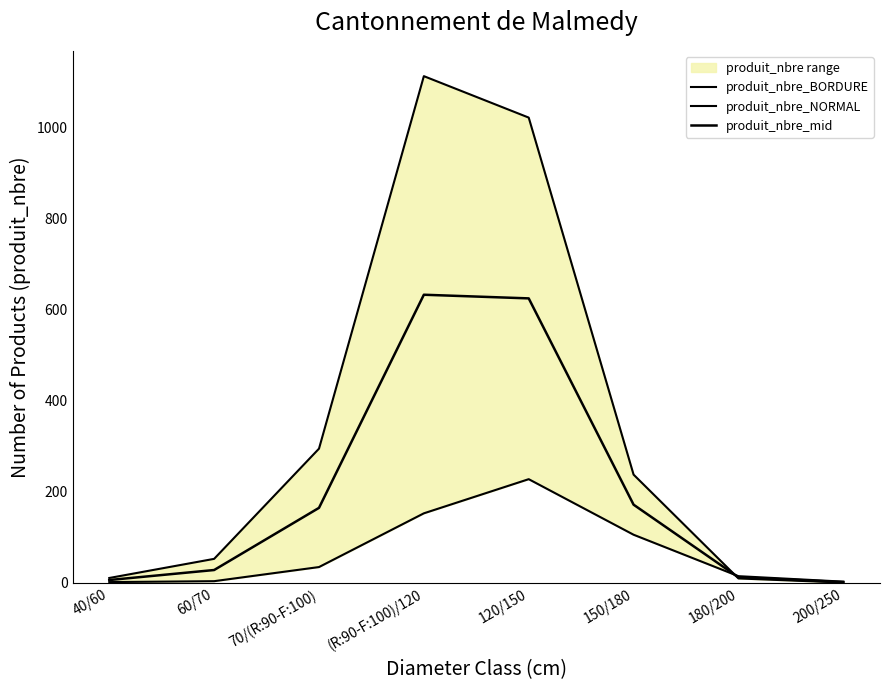

True or false: produit_nbre_BORDURE and produit_nbre_NORMAL cross at least once.

True